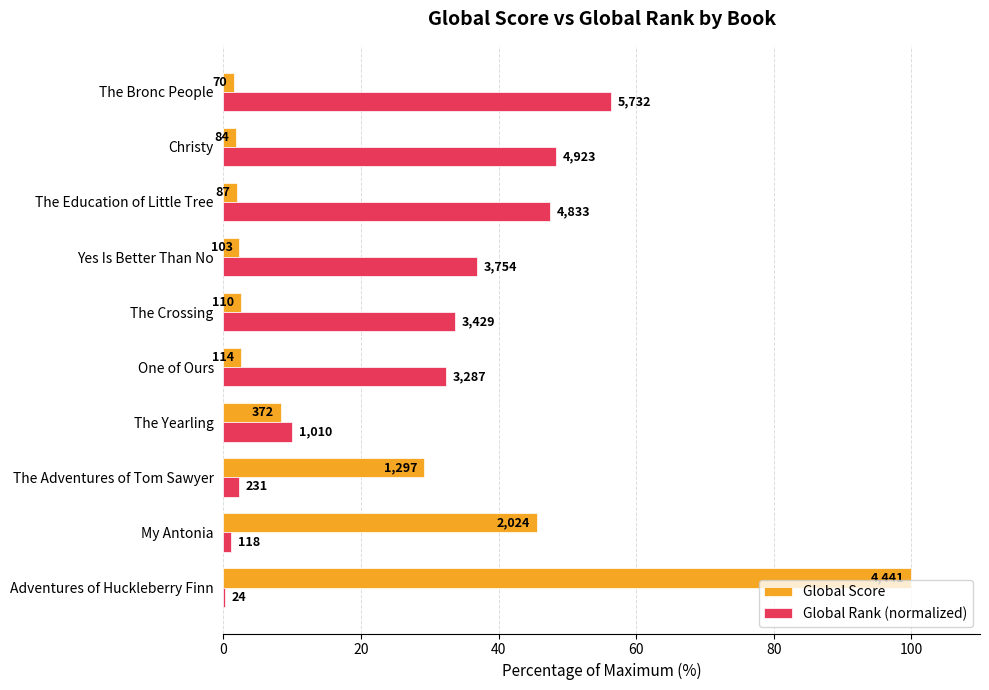

What are all the series names shown in the legend?

Global Score, Global Rank (normalized)